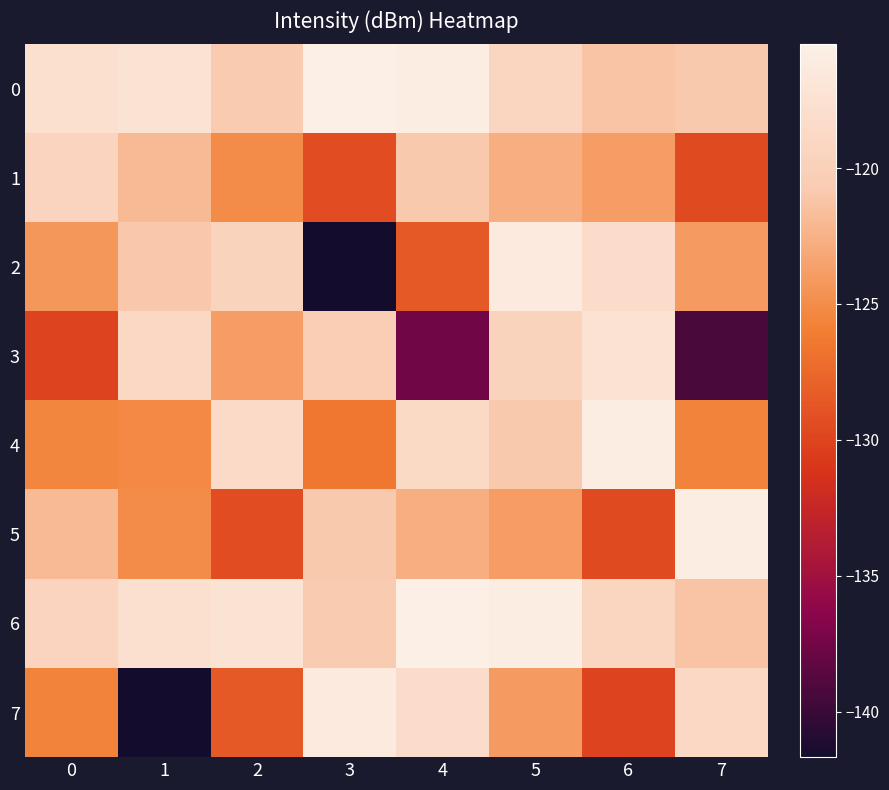

Reading left to right, transcribe all the data shown in this chart.

0: 0=-117.7	1=-117.2	2=-120.7	3=-115.4	4=-115.8	5=-119.2	6=-121.2	7=-120.9
1: 0=-119.5	1=-121.9	2=-125.1	3=-129.4	4=-120.9	5=-122.6	6=-123.9	7=-129.5
2: 0=-124.3	1=-121.1	2=-119.7	3=-141.7	4=-128.5	5=-116.3	6=-118.3	7=-124.0
3: 0=-130.0	1=-118.9	2=-123.9	3=-120.4	4=-137.6	5=-119.7	6=-117.4	7=-139.3
4: 0=-125.4	1=-125.3	2=-118.4	3=-126.5	4=-118.8	5=-120.9	6=-115.8	7=-125.7
5: 0=-121.9	1=-125.1	2=-129.4	3=-120.9	4=-122.6	5=-123.9	6=-129.5	7=-115.8
6: 0=-119.5	1=-117.7	2=-117.2	3=-120.7	4=-115.4	5=-115.8	6=-119.2	7=-121.2
7: 0=-125.7	1=-141.7	2=-128.5	3=-116.3	4=-118.3	5=-124.0	6=-130.0	7=-118.9